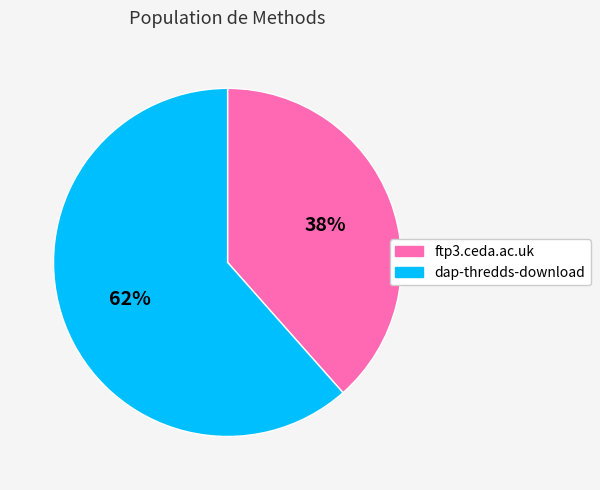

How many slices are in this pie chart?

2